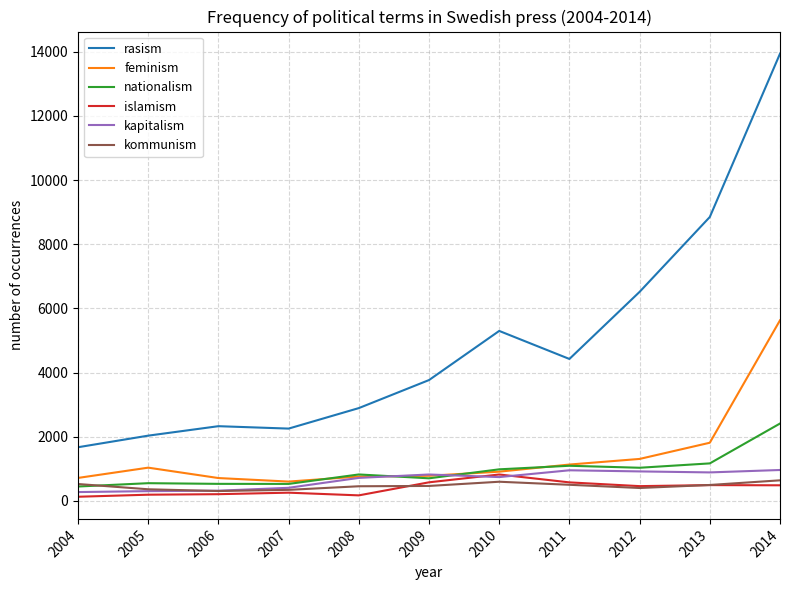

At which category is the sum across all series the highest?

2014